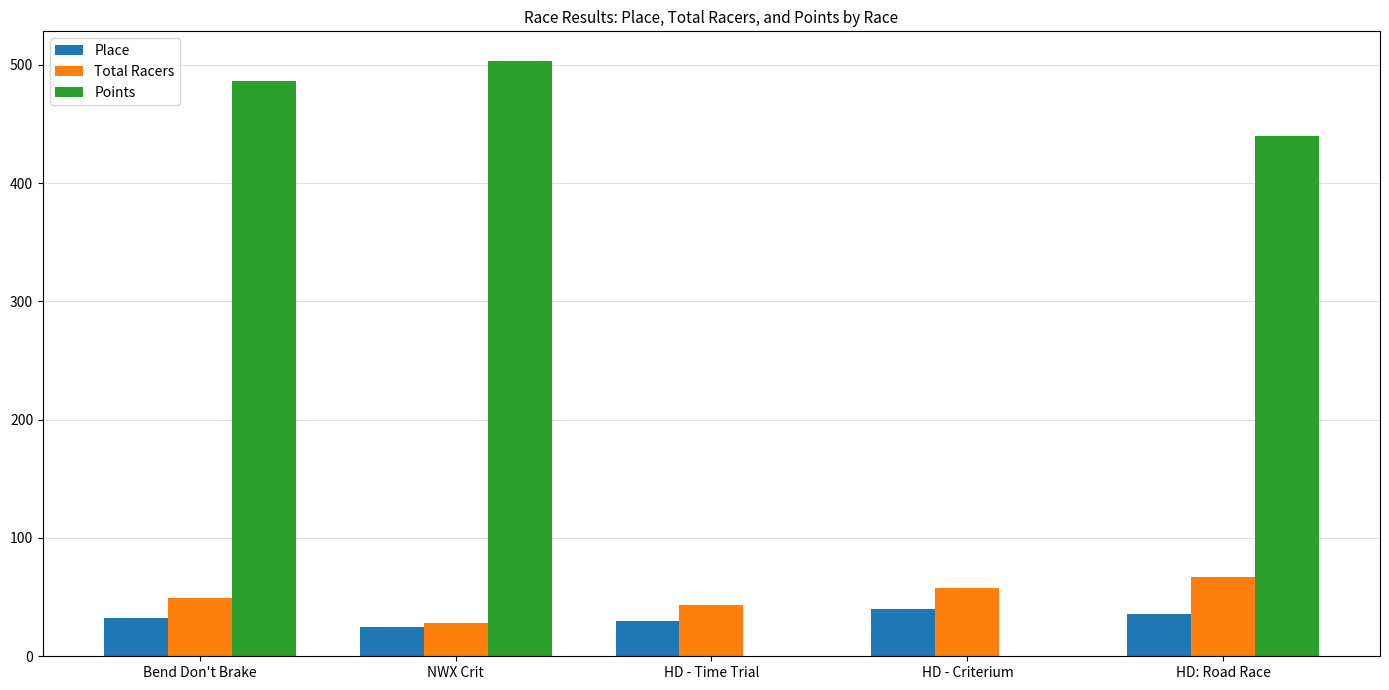

Count the number of data series in this chart.

3